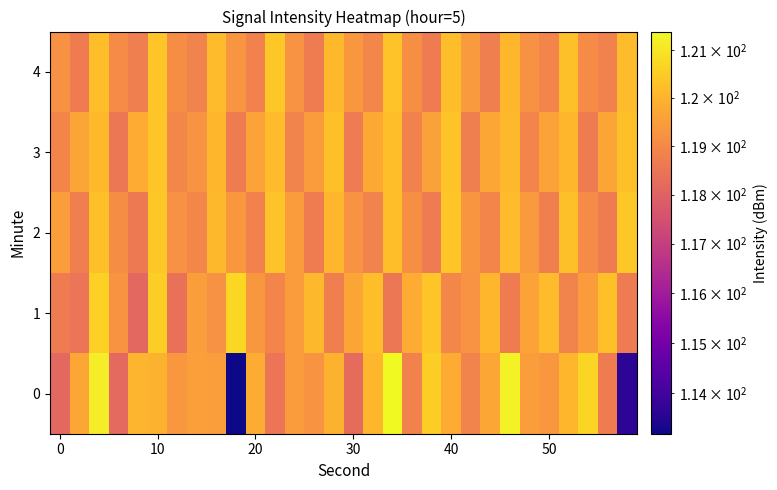

At how many categories does at least one series exceed 116?

30